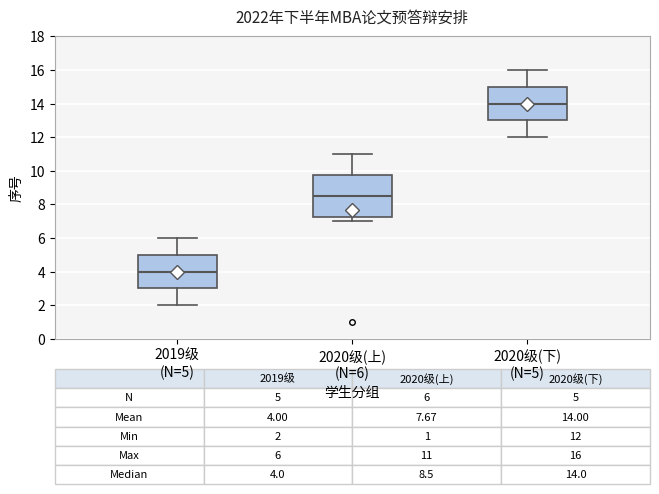

Which box has the highest median line?

2020级(下) (N=5)